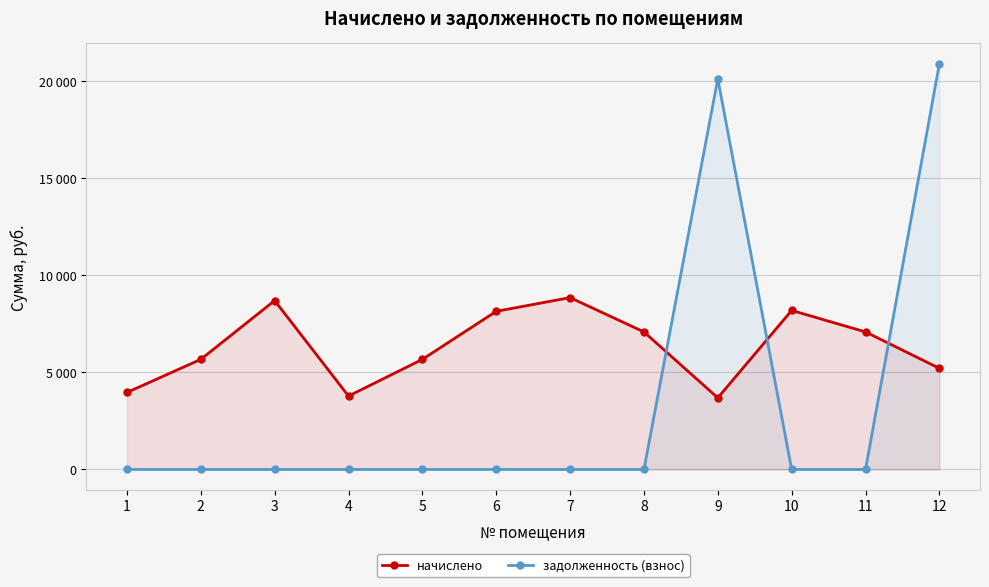

At 6, list the series in order from largest to smallest.

начислено, задолженность (взнос)